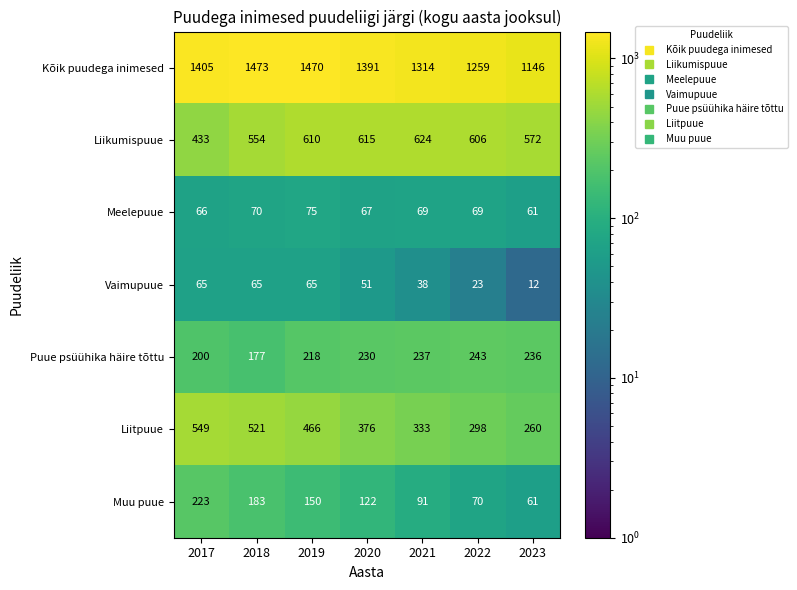

At which category does the chart reach its minimum across all series?

2023